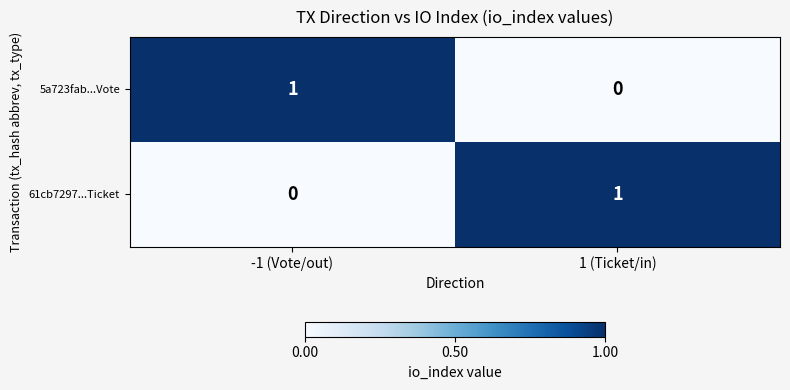

Which category has the lowest value in the 61cb7297...Ticket series?

-1 (Vote/out)